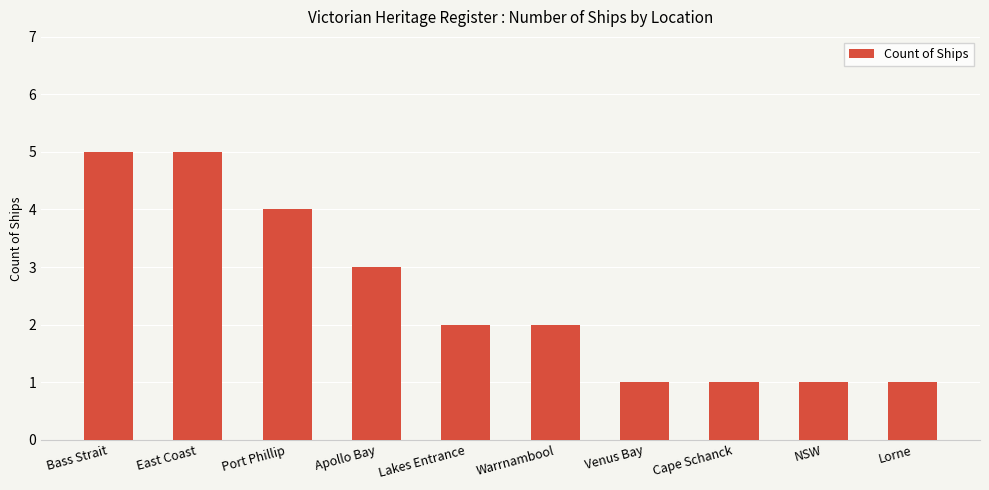

Approximately how many times larger is the value at Lorne compared to NSW?

1.0